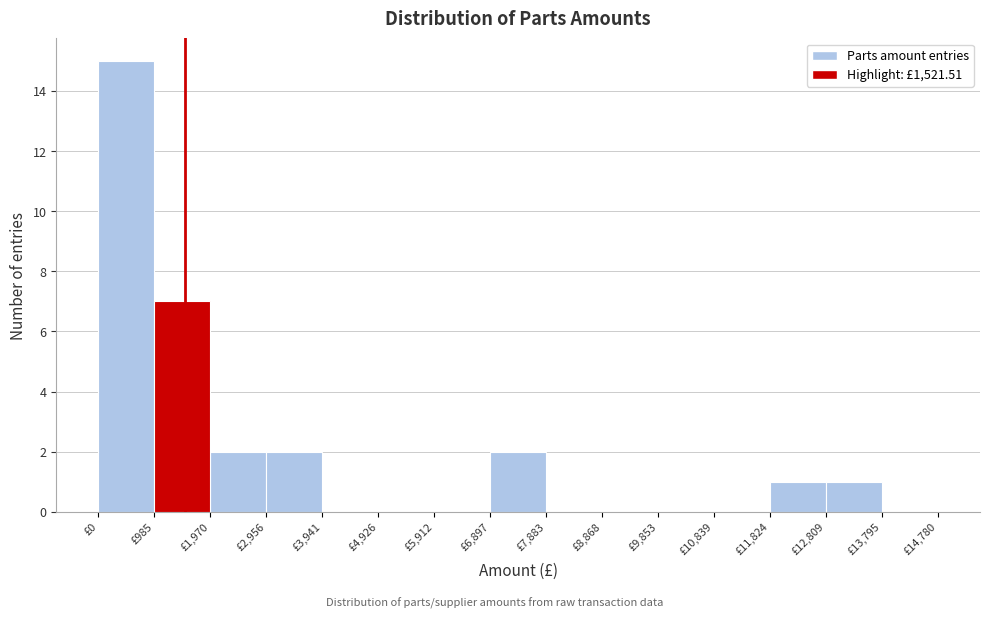

Reading left to right, transcribe this chart: for each bar, give the range it covers on the x-axis and its height. Neither the bar edges nor the heights are printed on the chart, so give them approximately, as read against the axes.

0 to 1000: 15
1000 to 2000: 7
2000 to 3000: 2
3000 to 3900: 2
3900 to 4900: 0
4900 to 5900: 0
5900 to 6900: 0
6900 to 7900: 2
7900 to 8900: 0
8900 to 9900: 0
9900 to 10800: 0
10800 to 11800: 0
11800 to 12800: 1
12800 to 13800: 1
13800 to 14800: 0